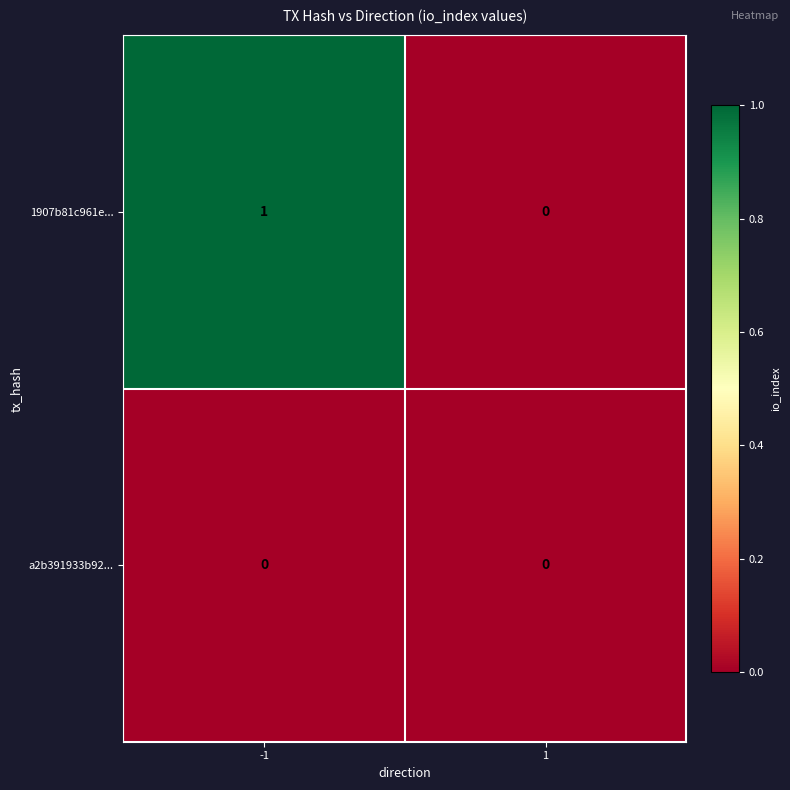

Which series has the widest spread of values?

1907b81c961e...